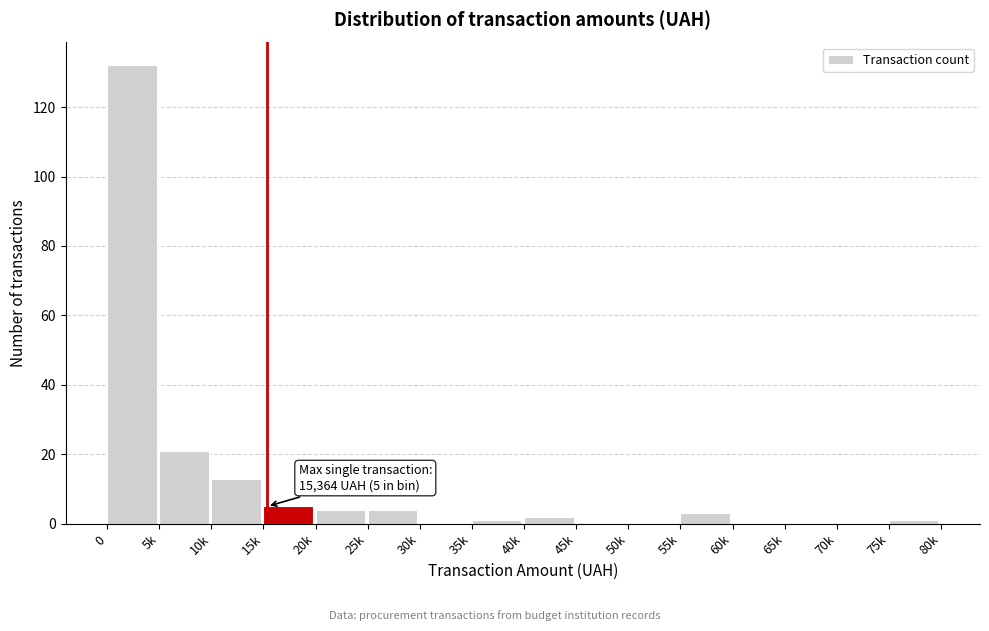

Reading right to left, list all the values displayed in this chart.

75k=1	70k=0	65k=0	60k=0	55k=3	50k=0	45k=0	40k=2	35k=1	30k=0	25k=4	20k=4	15k=5	10k=13	5k=21	0=132